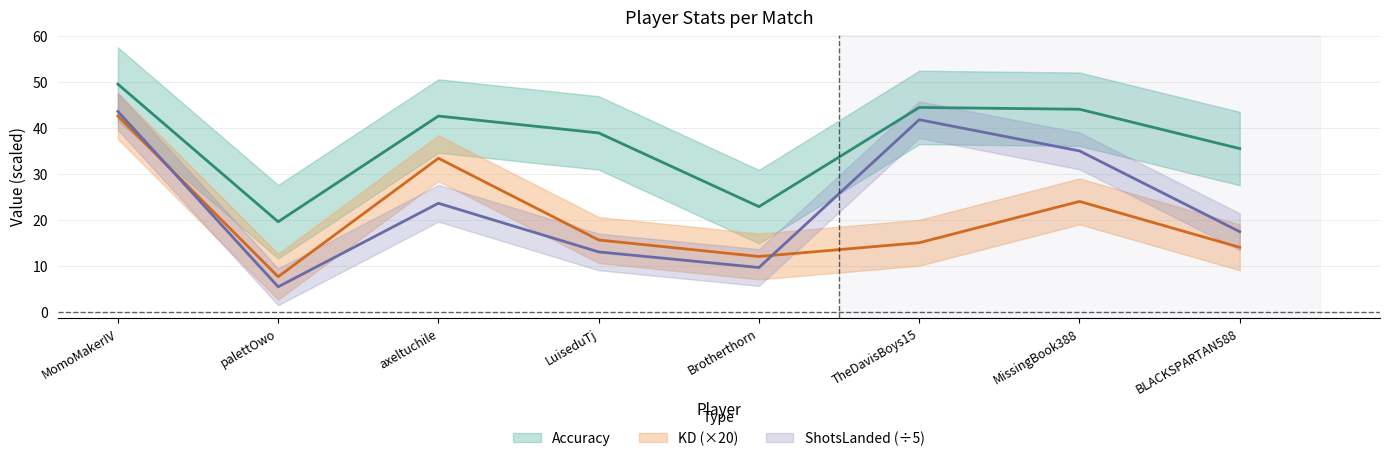

How many data points in KD are above 15?

4